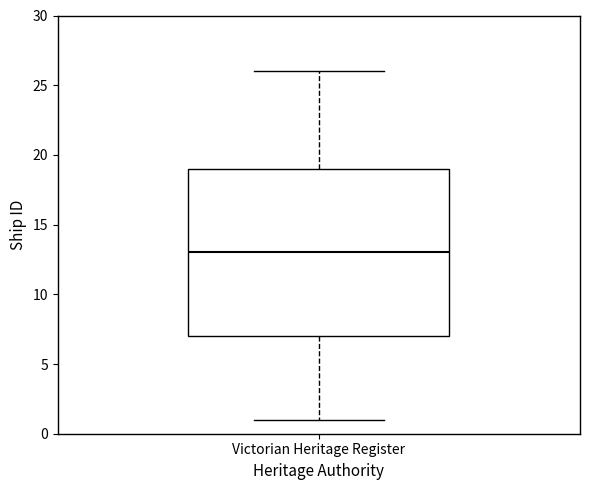

Where is the upper edge of the box for Victorian Heritage Register on the y-axis? The values are not printed on the chart, so give them approximately, as read against the axis.

19